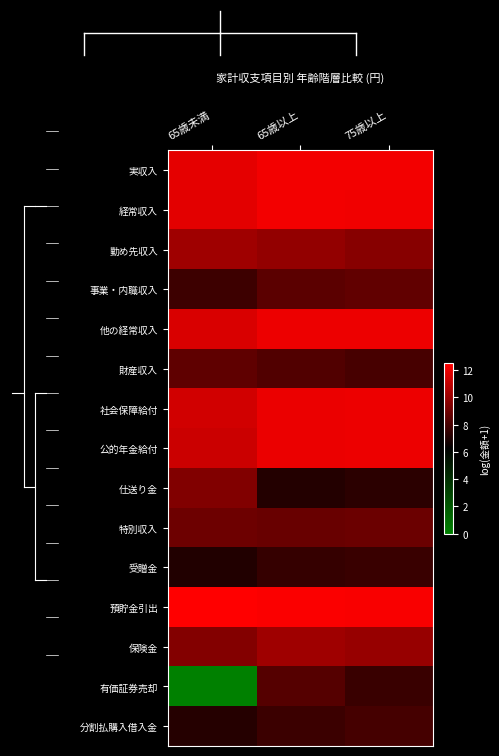

Rank the series at 65歳未満 from lowest to highest value.

有価証券売却, 受贈金, 分割払購入借入金, 事業・内職収入, 財産収入, 特別収入, 仕送り金, 保険金, 勤め先収入, 公的年金給付, 社会保障給付, 他の経常収入, 経常収入, 実収入, 預貯金引出